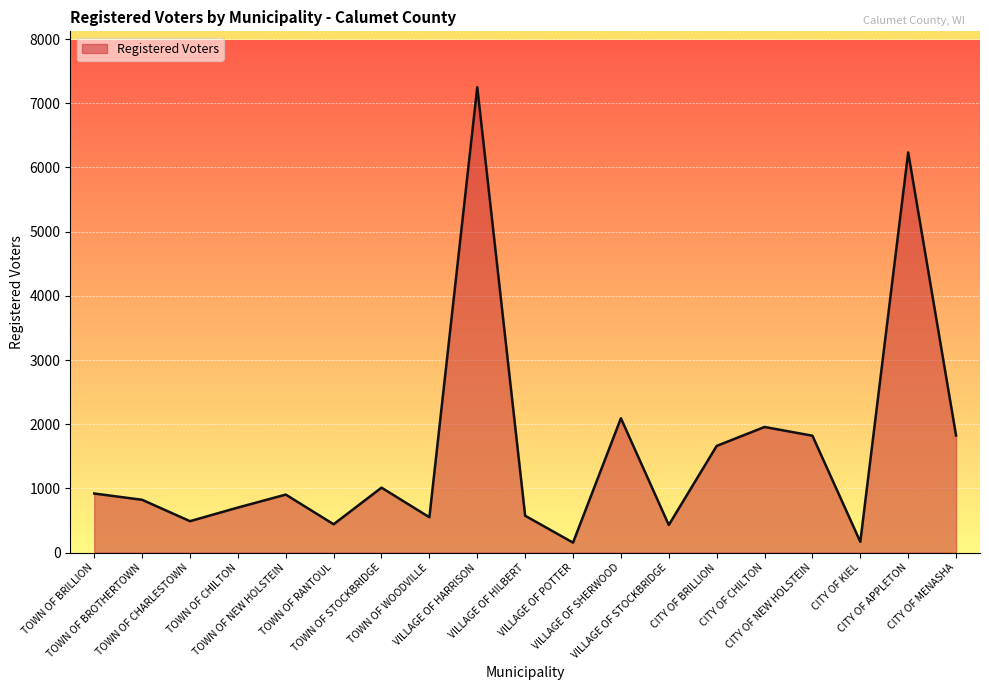

What position from the left is CITY OF NEW HOLSTEIN?

16